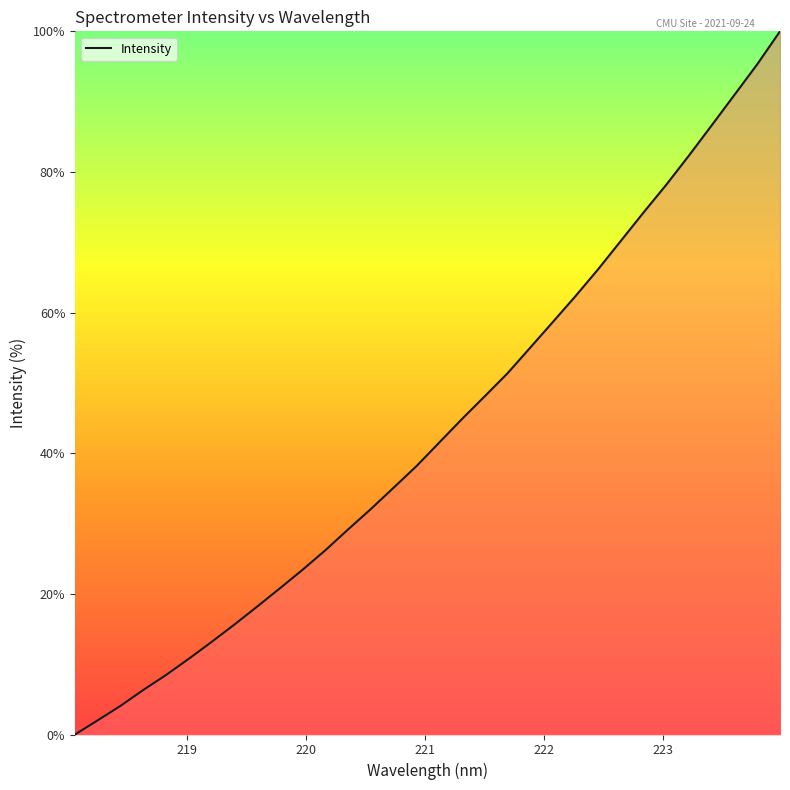

Does the chart have visible grid lines?

No